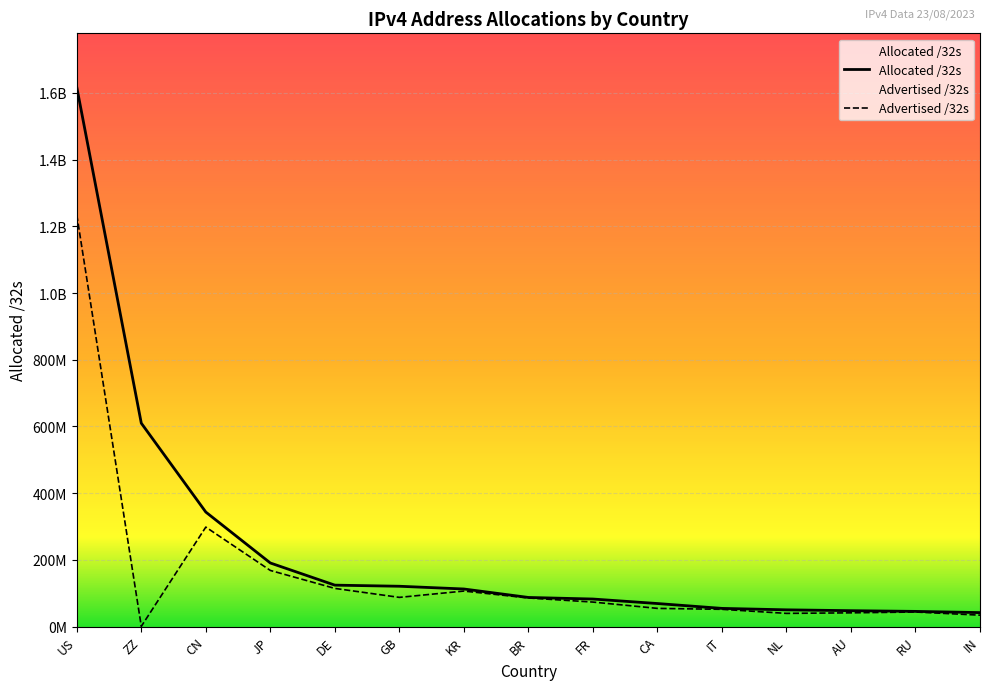

Which category has the highest value in the Allocated /32s series?

US